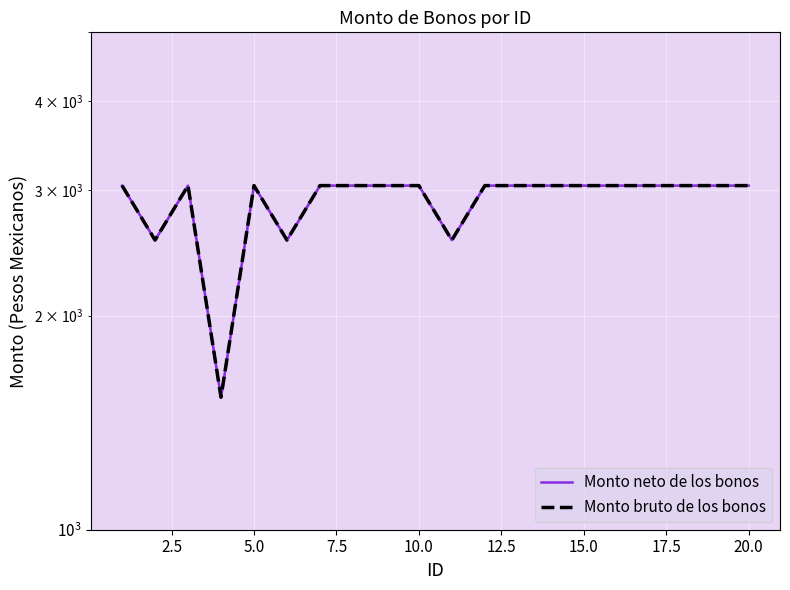

How many lines are shown in the chart?

2